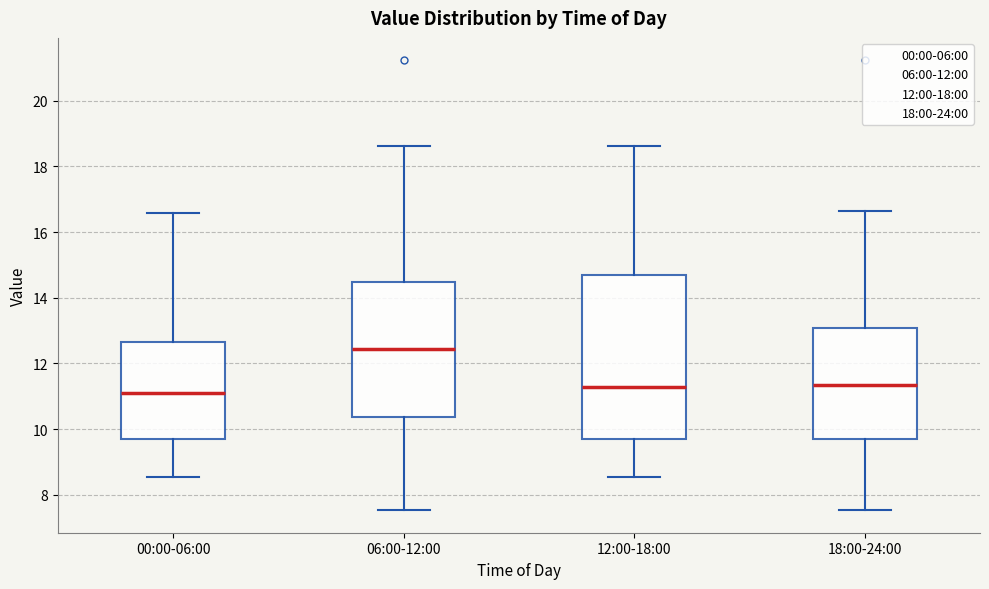

Reading left to right, read every box against the y-axis: the position of its median line, the range the box covers, and the ends of its whiskers. The values are not printed on the chart, so give them approximately, as read against the axis.

00:00-06:00: median 11.2, box 9.6 to 12.6, whiskers 8.6 to 16.6
06:00-12:00: median 12.4, box 10.4 to 14.4, whiskers 7.6 to 18.6
12:00-18:00: median 11.2, box 9.6 to 14.6, whiskers 8.6 to 18.6
18:00-24:00: median 11.4, box 9.6 to 13.0, whiskers 7.6 to 16.6